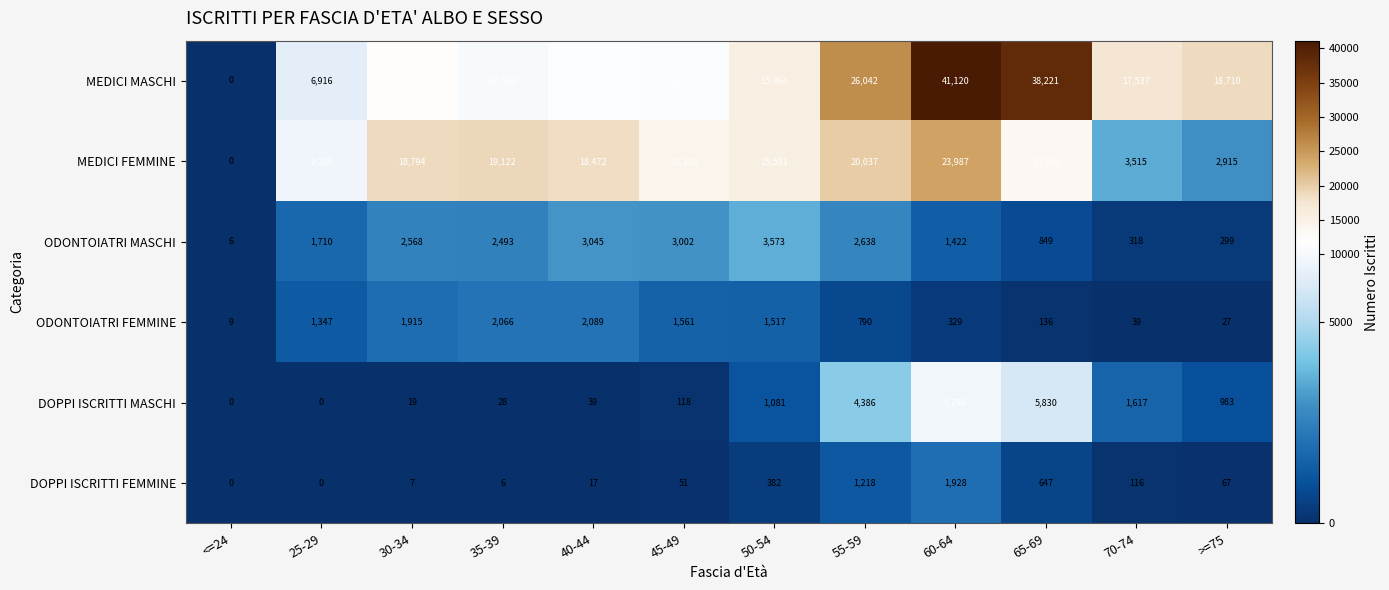

Rank the series by their maximum value, from highest to lowest.

MEDICI MASCHI, MEDICI FEMMINE, DOPPI ISCRITTI MASCHI, ODONTOIATRI MASCHI, ODONTOIATRI FEMMINE, DOPPI ISCRITTI FEMMINE